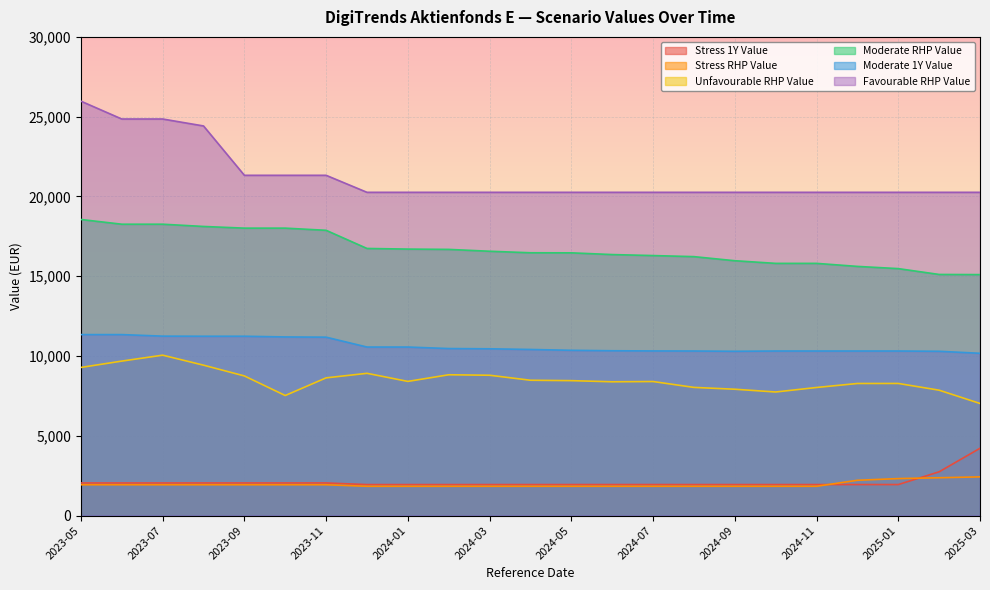

What is the label of the 7th point from the right?

2024-09